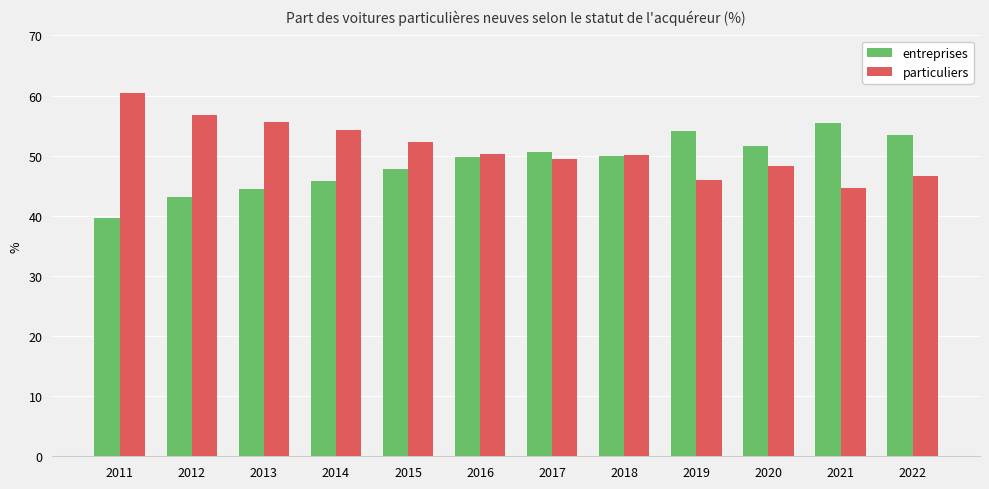

How many bars are there in total?

24